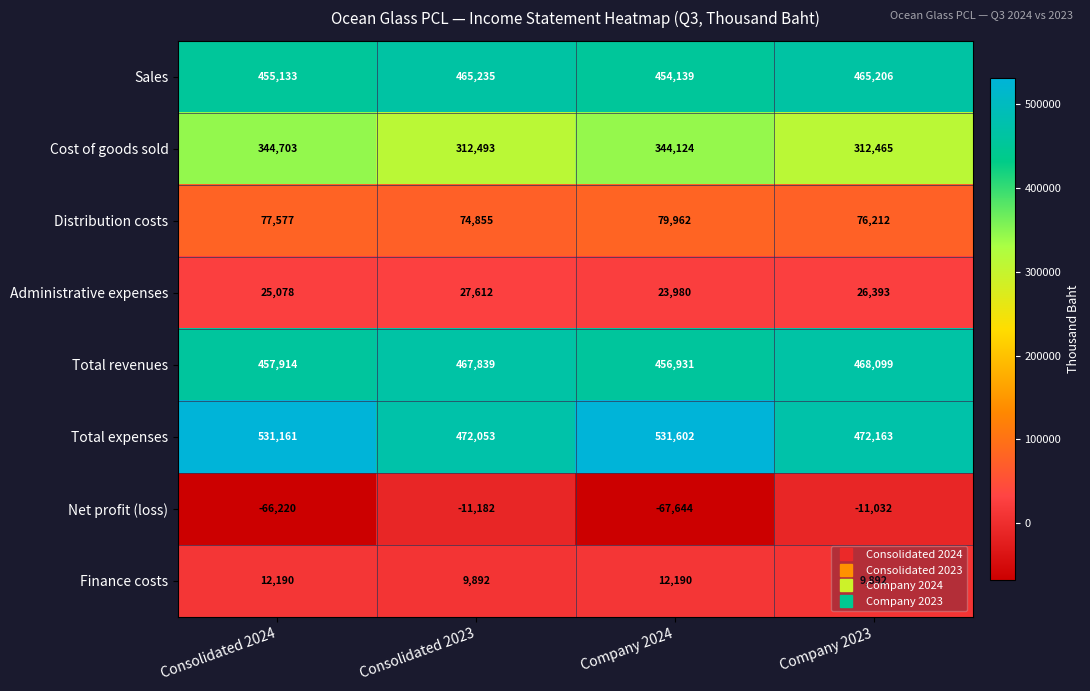

At how many categories does at least one series exceed 274389?

4